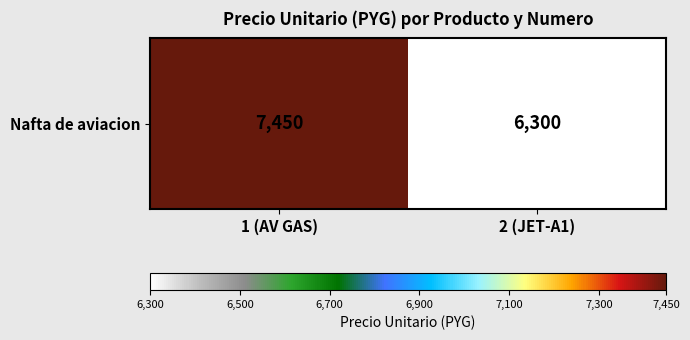

The value at 1 (AV GAS) is 10917. True or false?

False